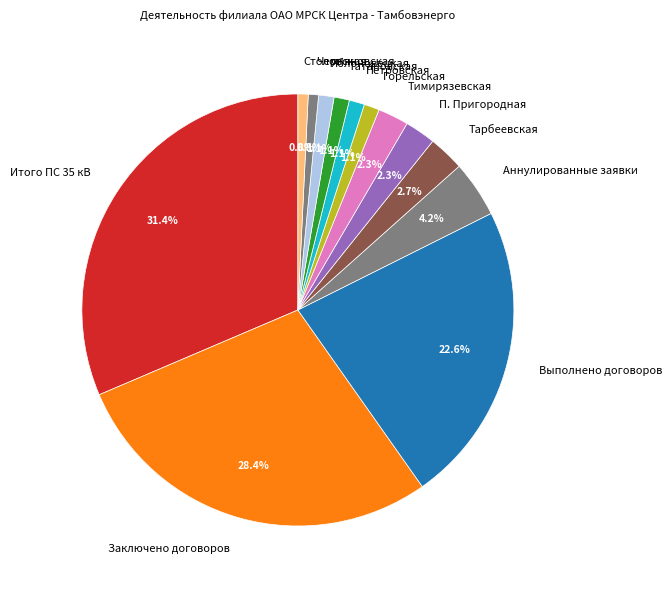

Is the sum of Горельская and Заключено договоров greater than half?

No